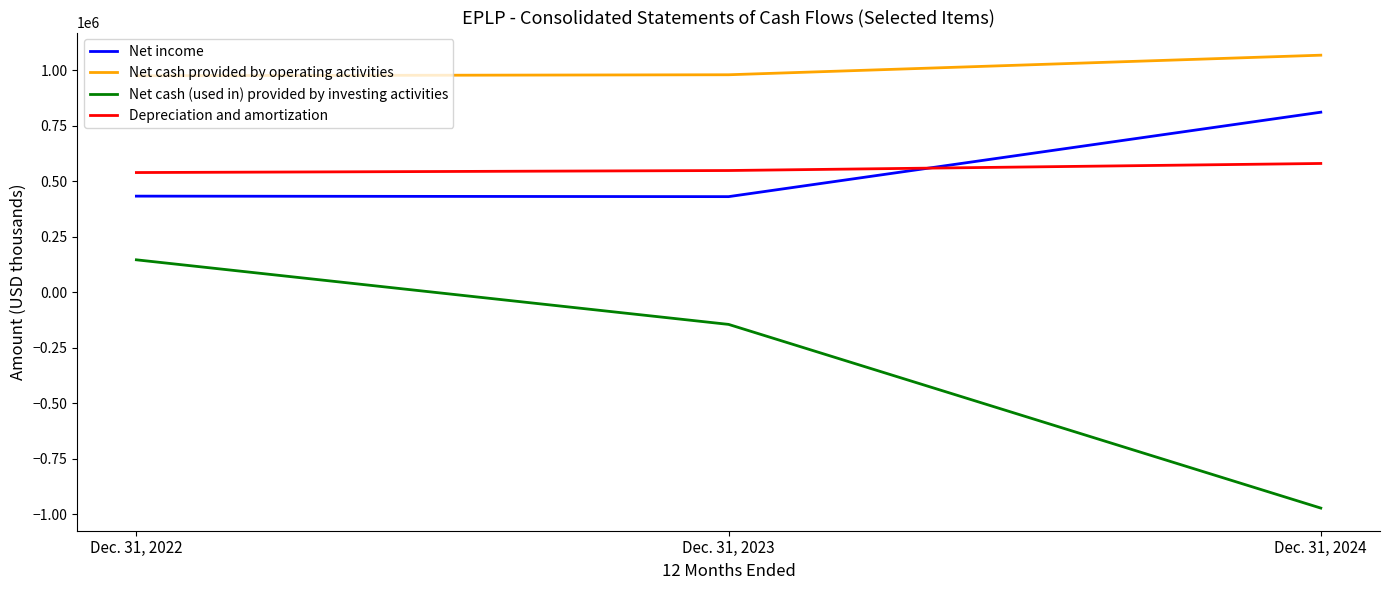

How many lines are shown in the chart?

4